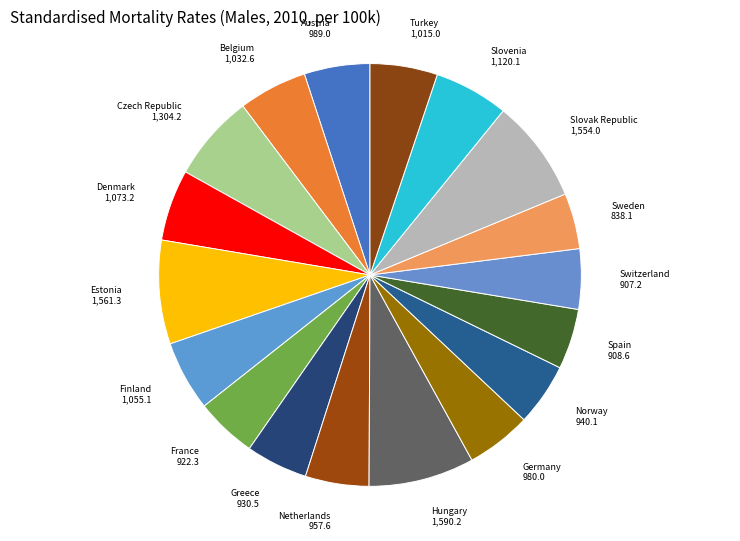

Do Greece and Finland together represent more than half of the pie?

No